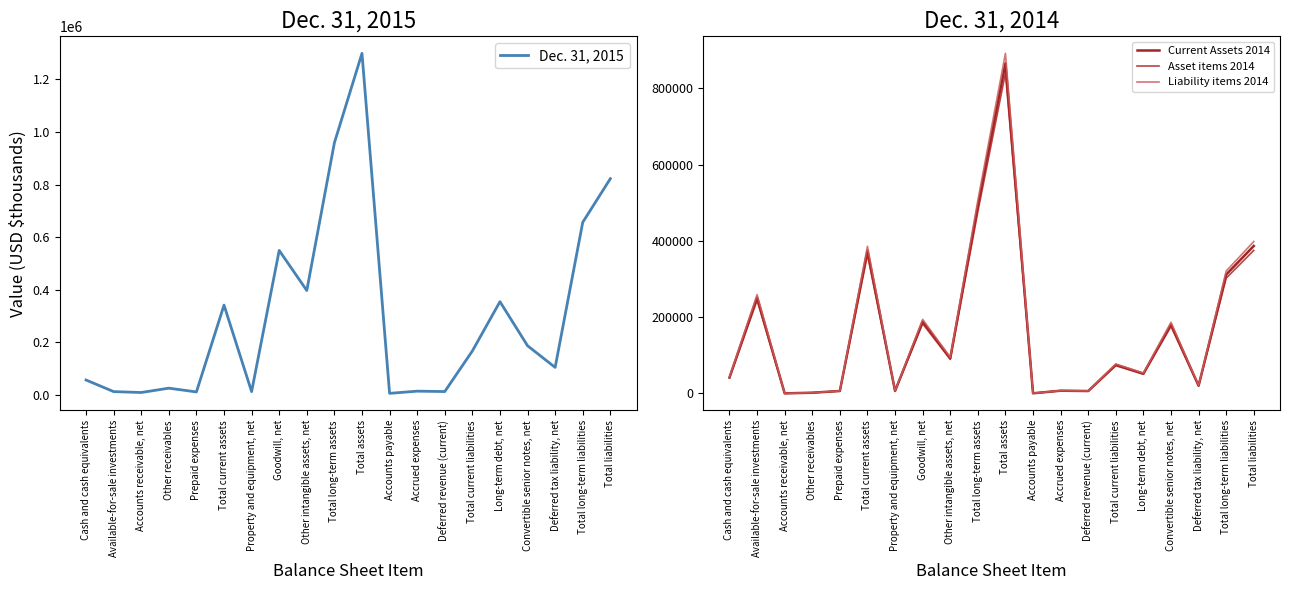

True or false: Asset items 2014 has a value of 302341.2 at Total long-term liabilities.

True